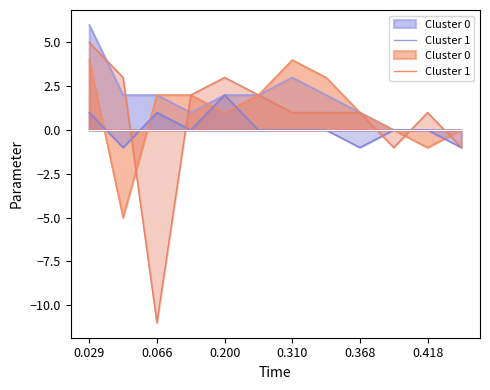

The value of PROF. E INVES. TIT. TC B at 349 is 2. True or false?

False